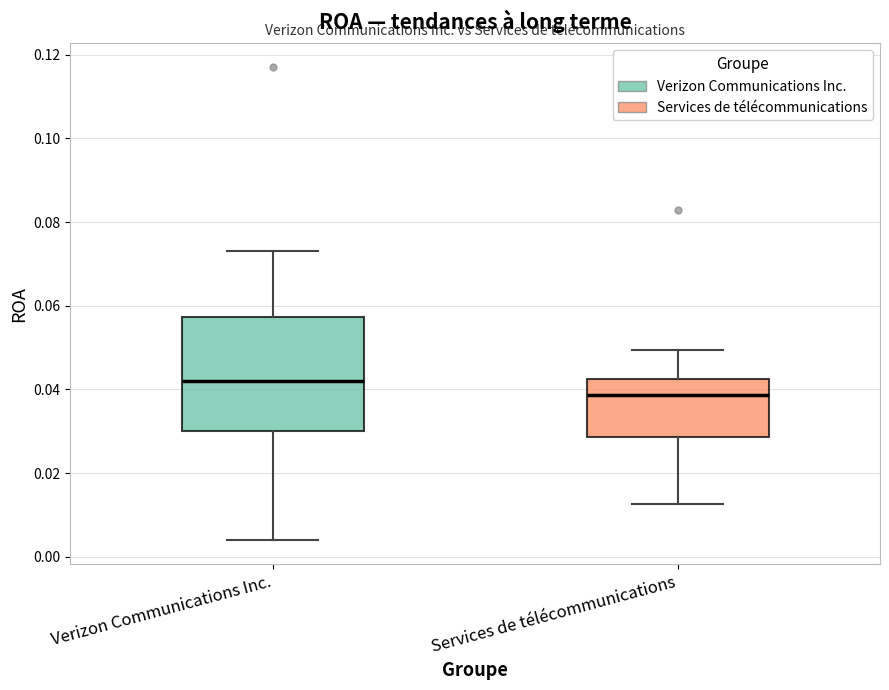

Reading left to right, read every box against the y-axis: the position of its median line, the range the box covers, and the ends of its whiskers. The values are not printed on the chart, so give them approximately, as read against the axis.

Verizon Communications Inc.: median 0.042, box 0.030 to 0.058, whiskers 0.004 to 0.074
Services de télécommunications: median 0.038, box 0.028 to 0.042, whiskers 0.012 to 0.050